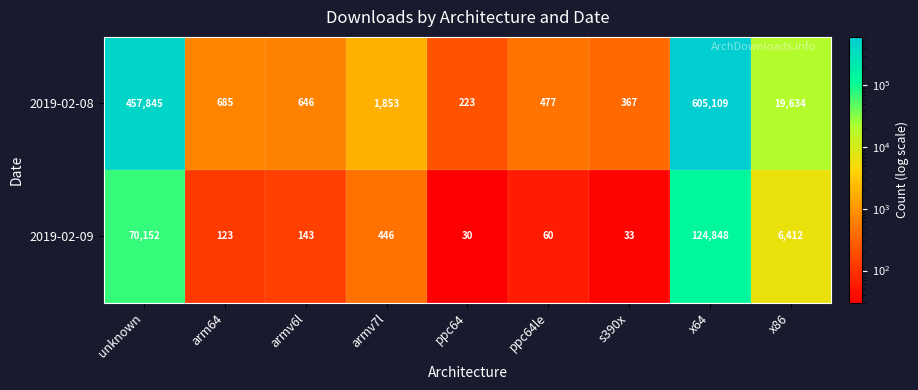

Is it true that 2019-02-09 equals 100580 at unknown?

False